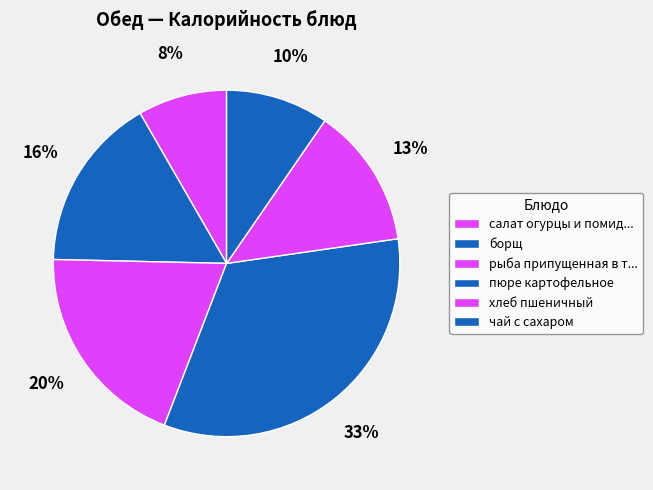

Count the number of slices in the pie.

6